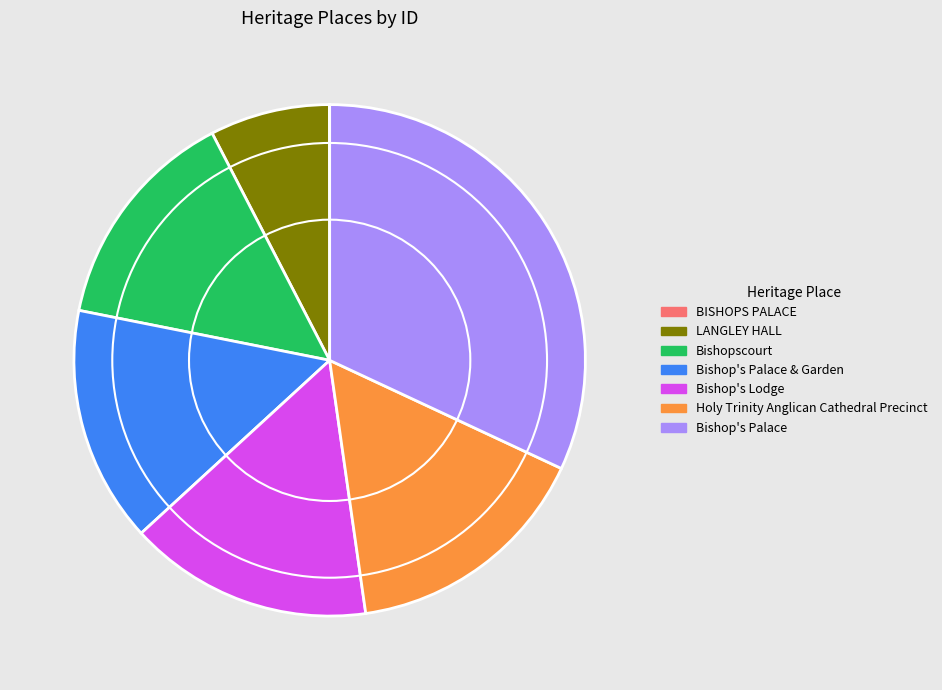

Combined, do LANGLEY HALL and Bishopscourt account for over 50%?

No